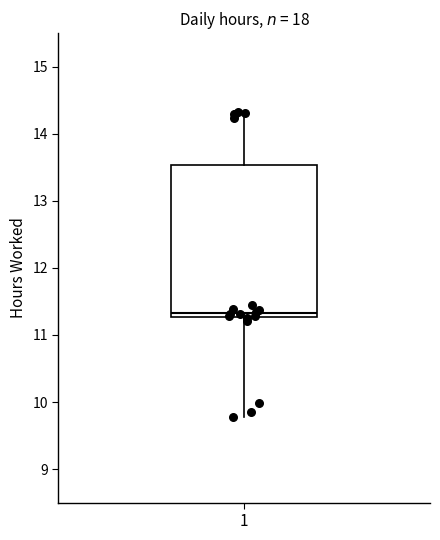

Transcribe this box plot: give where the median line is, the range the box spans, and where the two whiskers end, as read against the y-axis. The values are not printed on the chart, so give them approximately, as read against the axis.

median 11.3 (just above the box's lower edge), box 11.3 to 13.5, whiskers 9.8 to 14.3